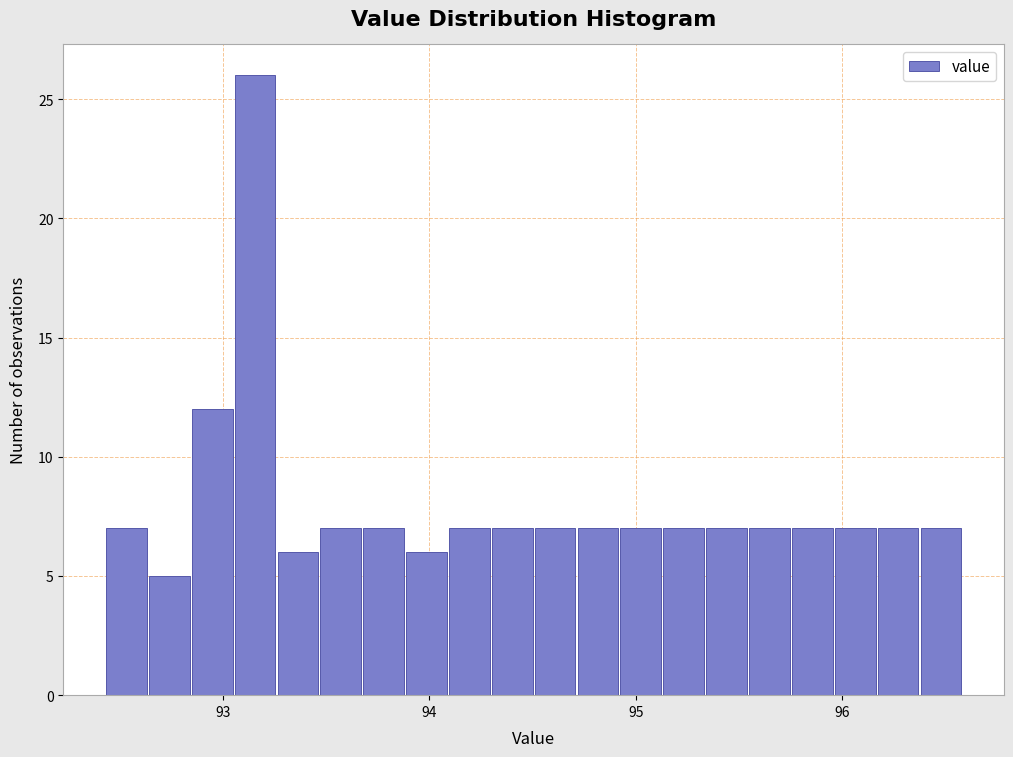

Around what value on the x-axis is the tallest bar? Give the approximate position of its centre, as read against the axis.

93.2